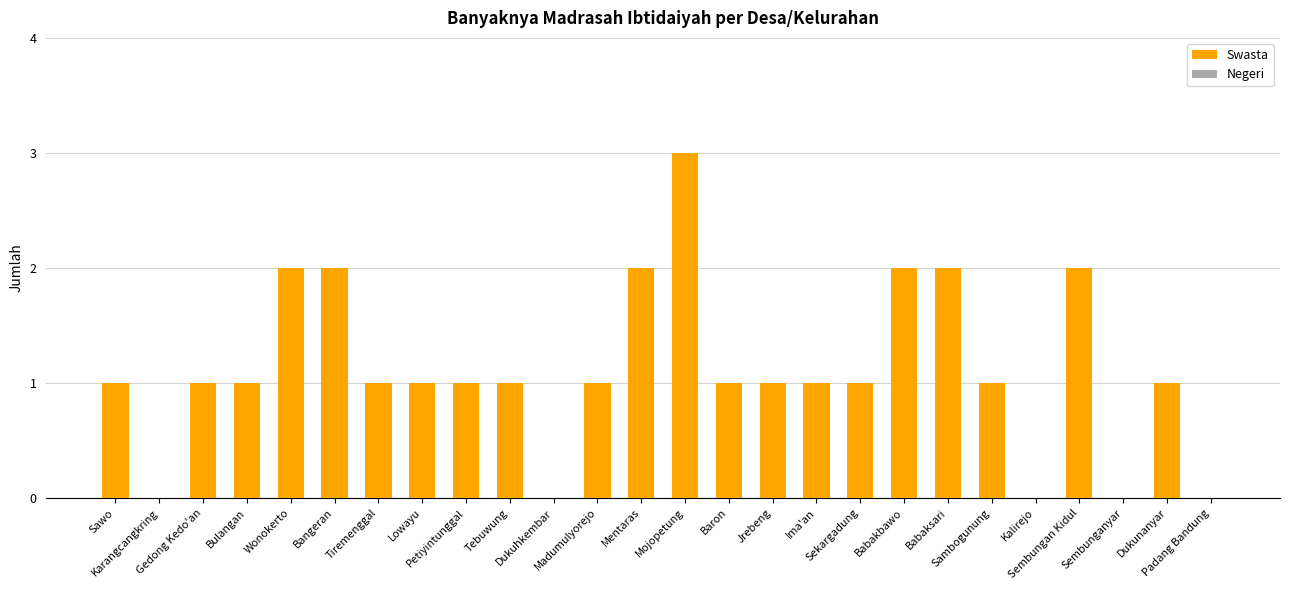

What is the sum of all values?

29